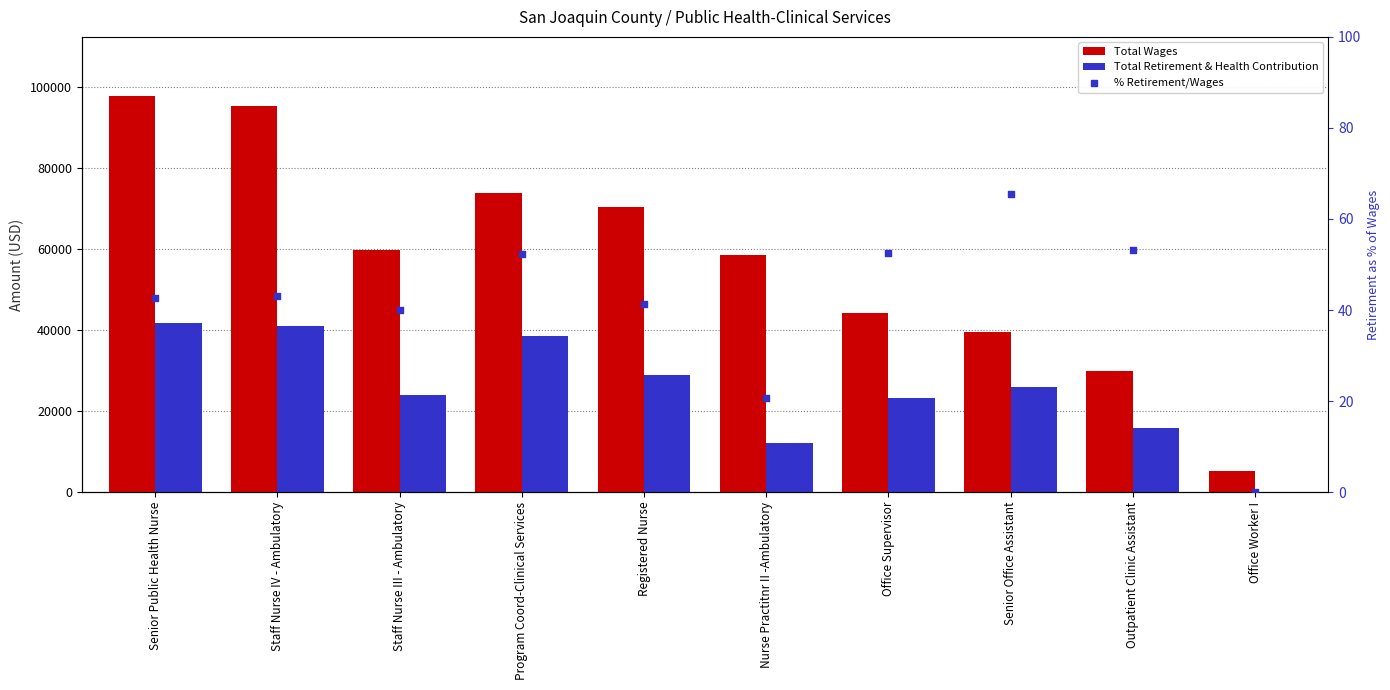

Which series has the largest total across all categories?

Total Wages